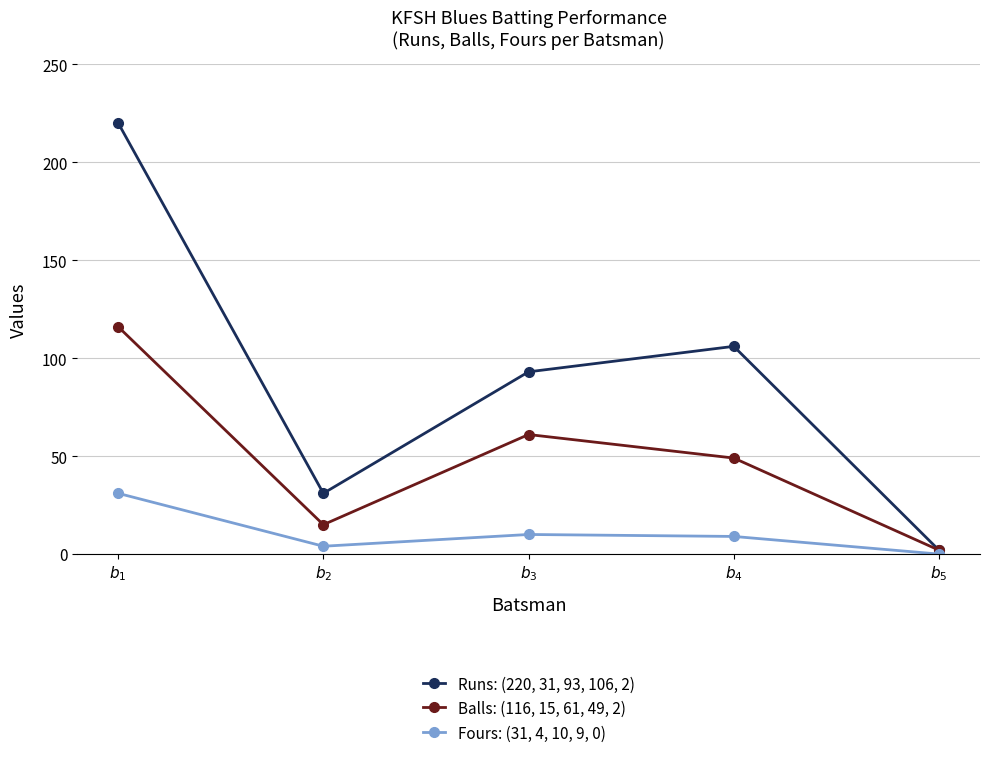

True or false: Fours: (31, 4, 10, 9, 0) and Balls: (116, 15, 61, 49, 2) cross at least once.

False